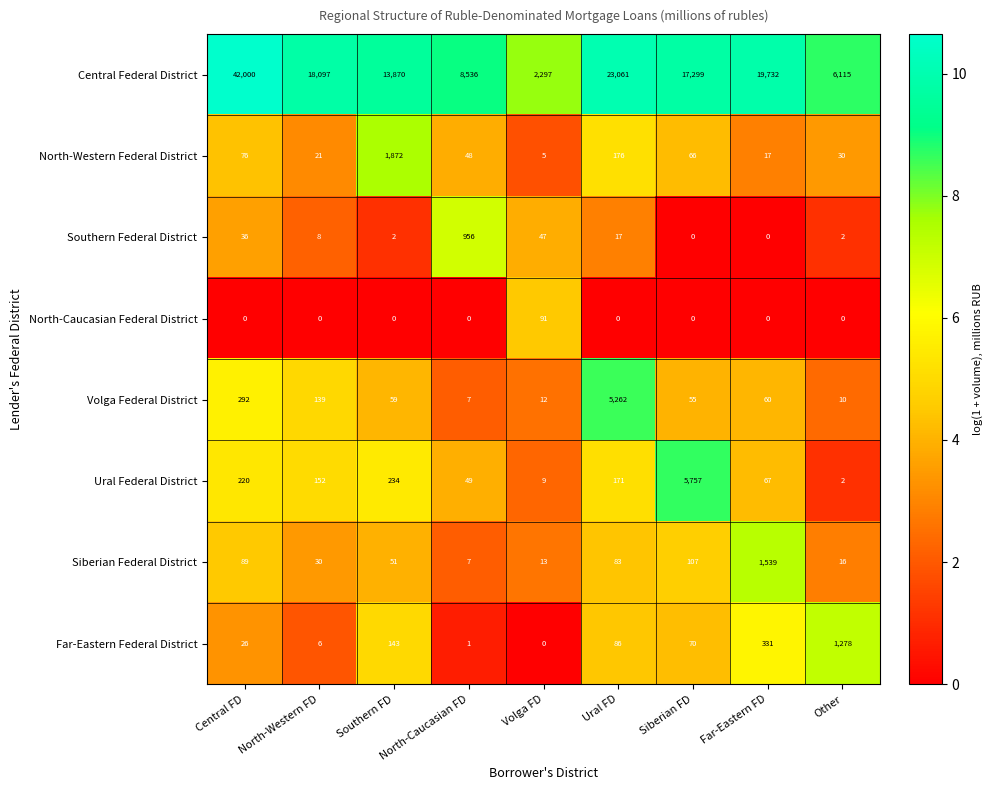

What is the difference between the maximum and minimum values in the Siberian Federal District series?

1532